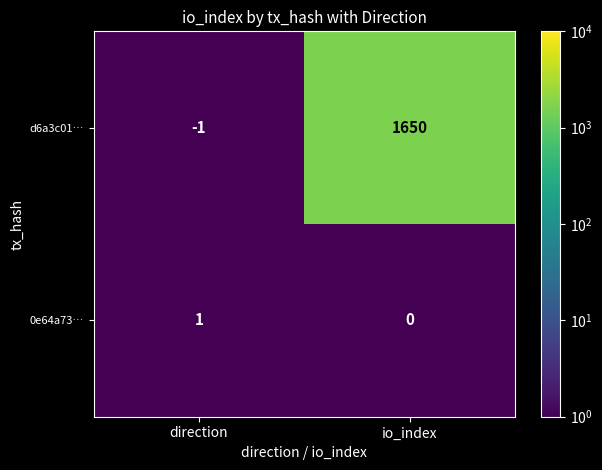

Which series has the widest spread of values?

d6a3c01…